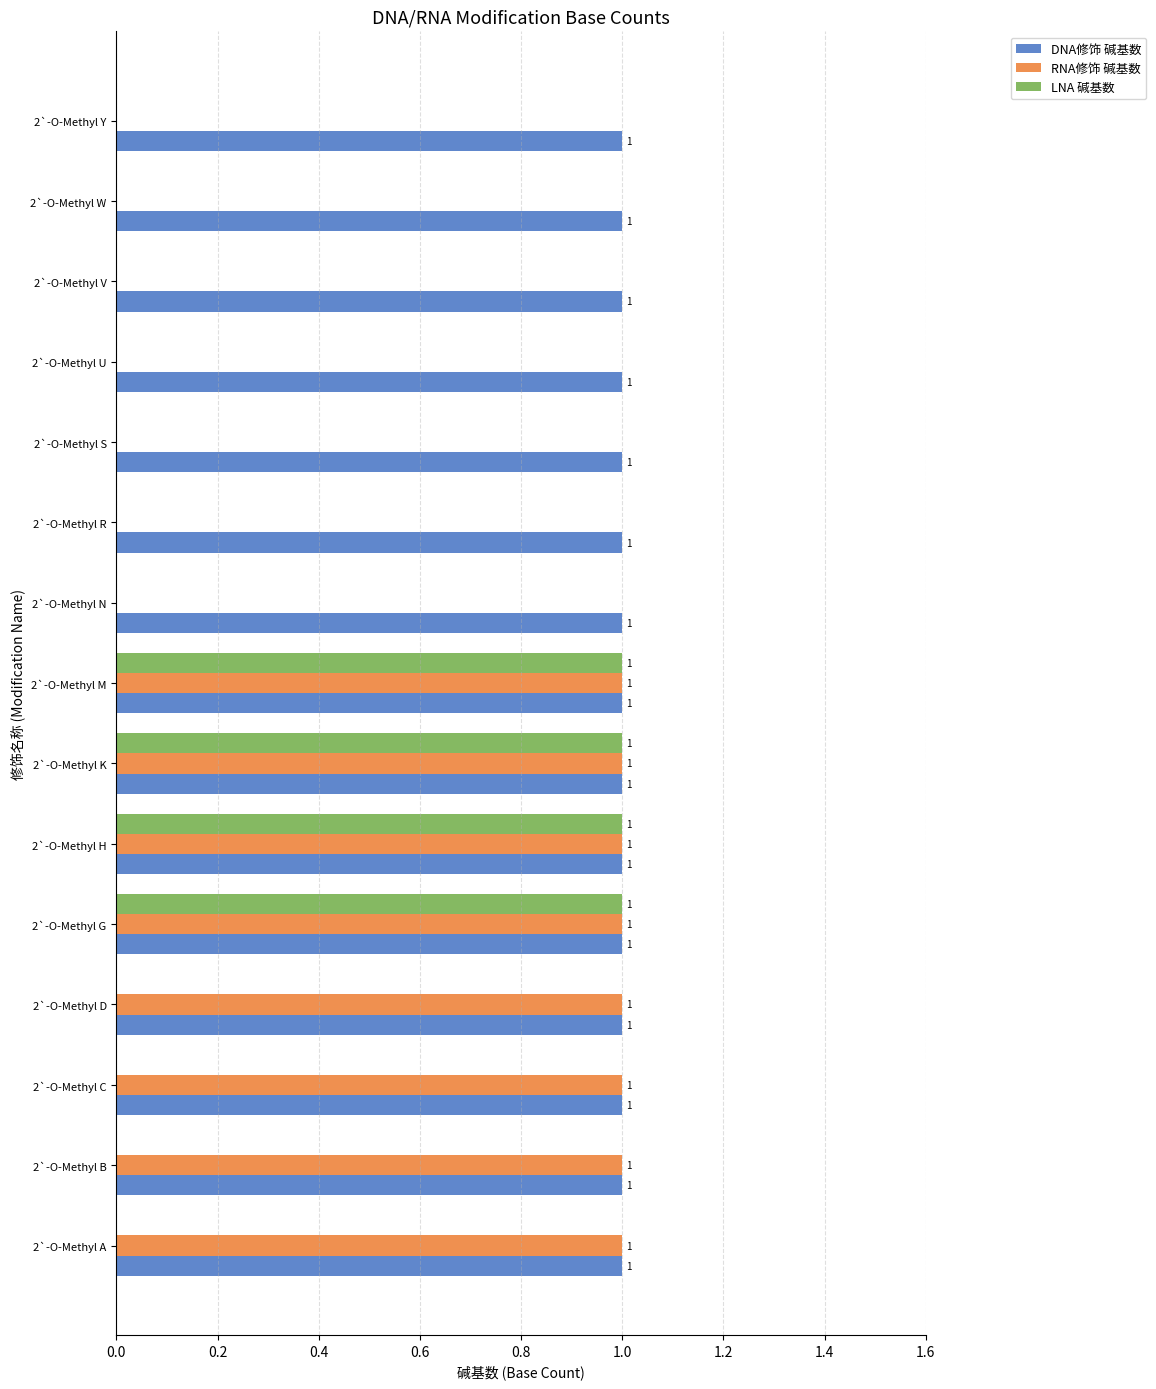

What is the sum of all LNA 碱基数 values?

4